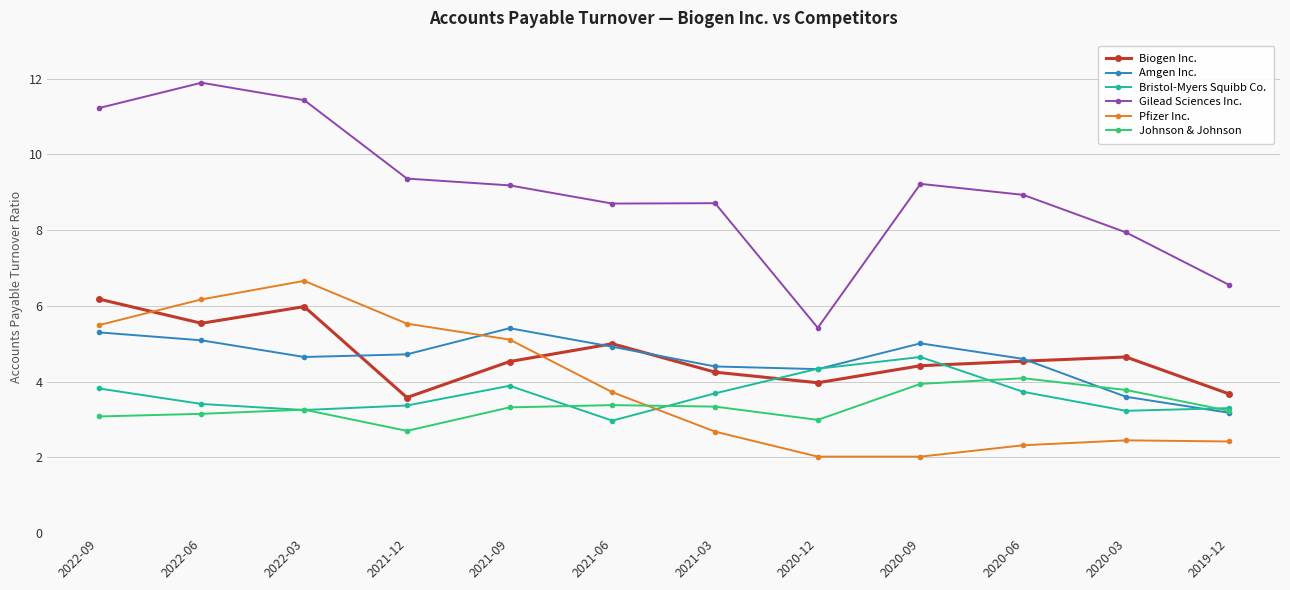

Count the number of data series in this chart.

6